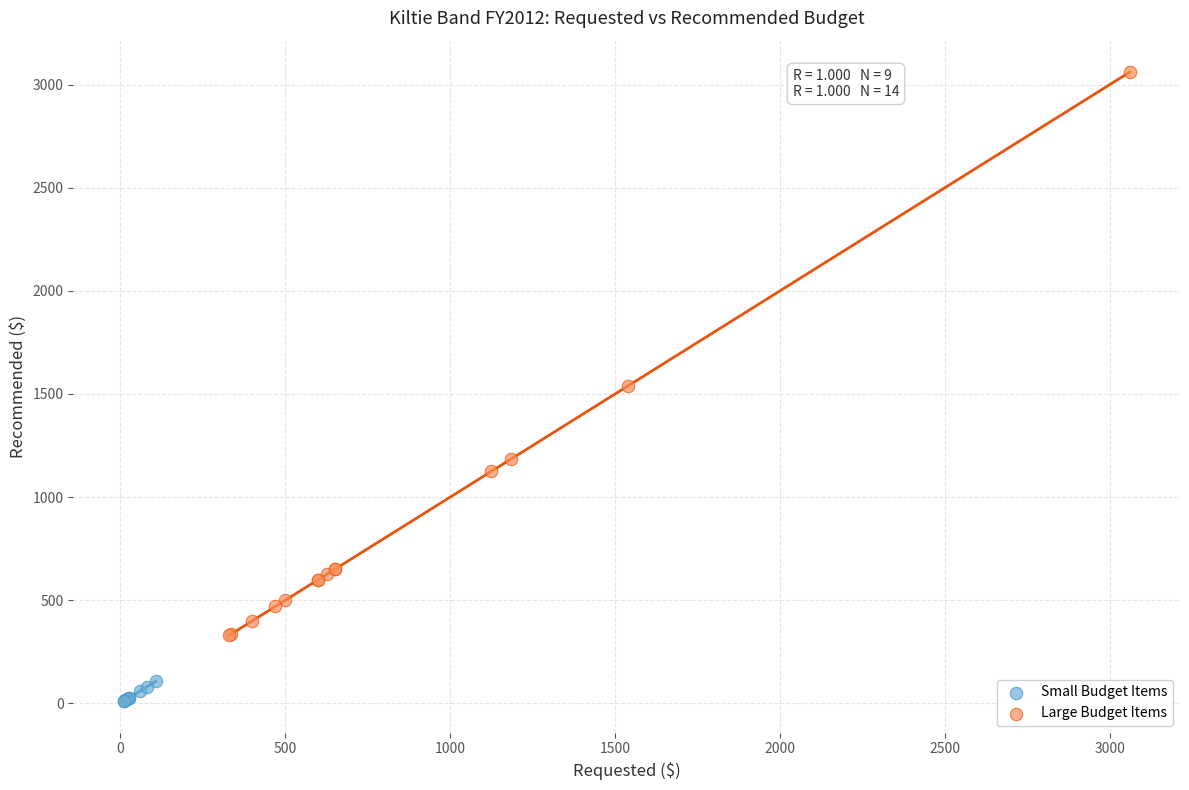

Which series has the widest spread of Y values?

Large Budget Items